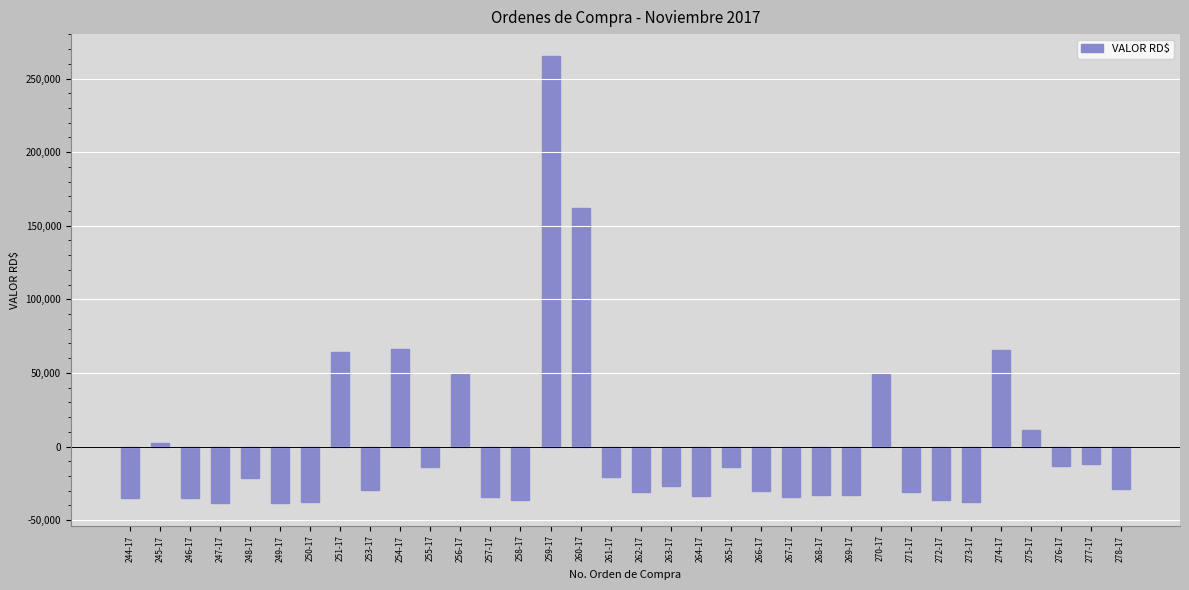

How many data points are less than -28806?

18